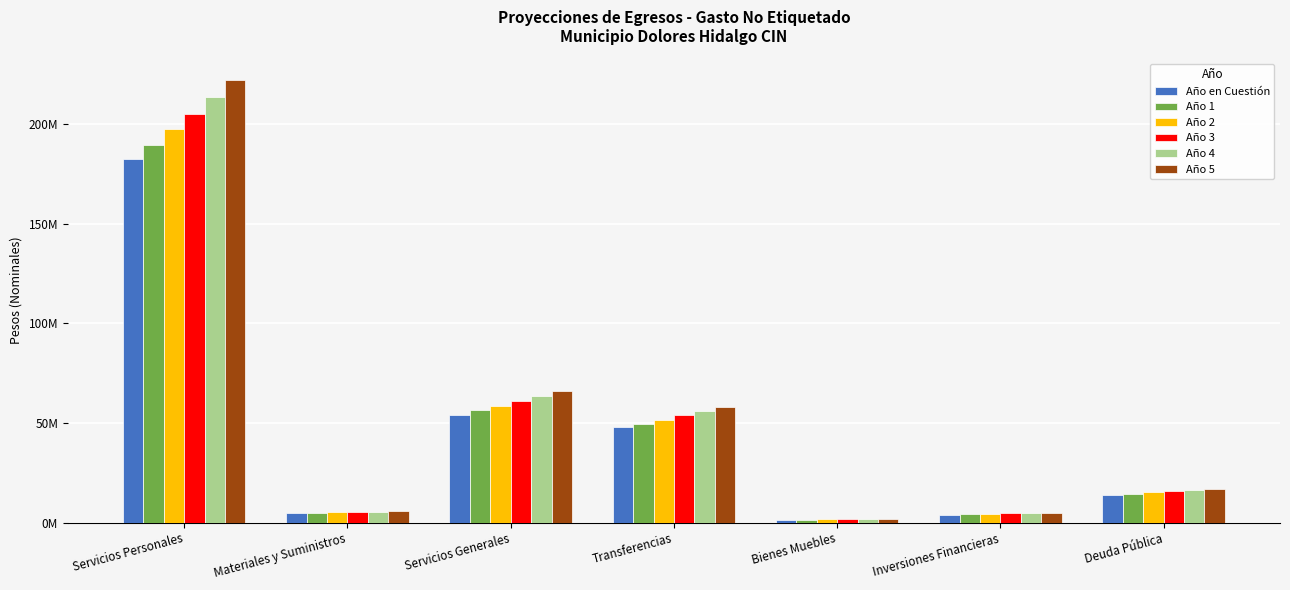

Which series has the largest range (max minus min)?

Año 5